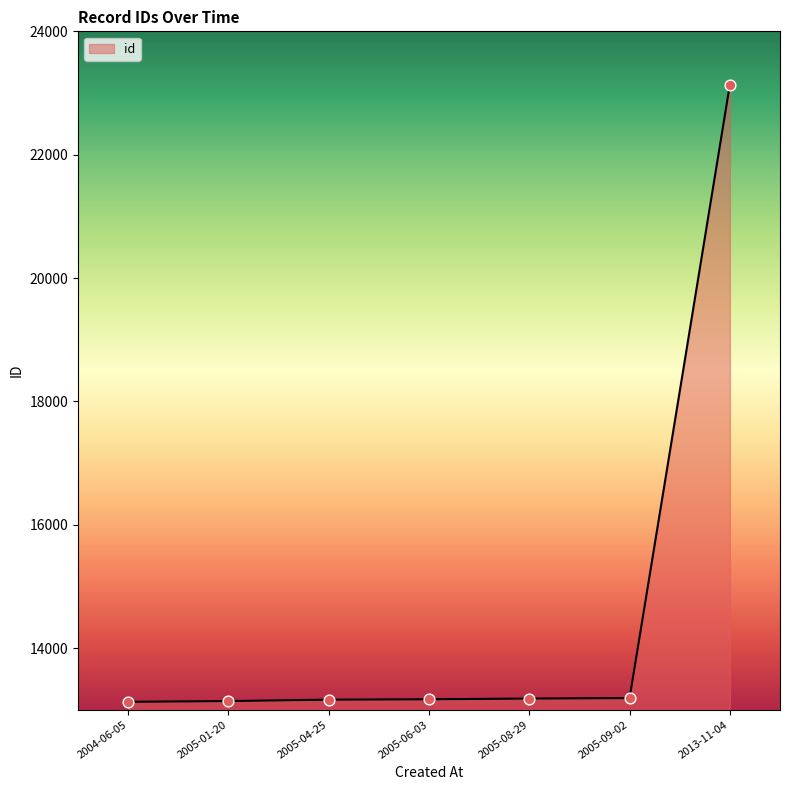

What is the change in value from 2005-01-20 to 2005-06-03?

+29